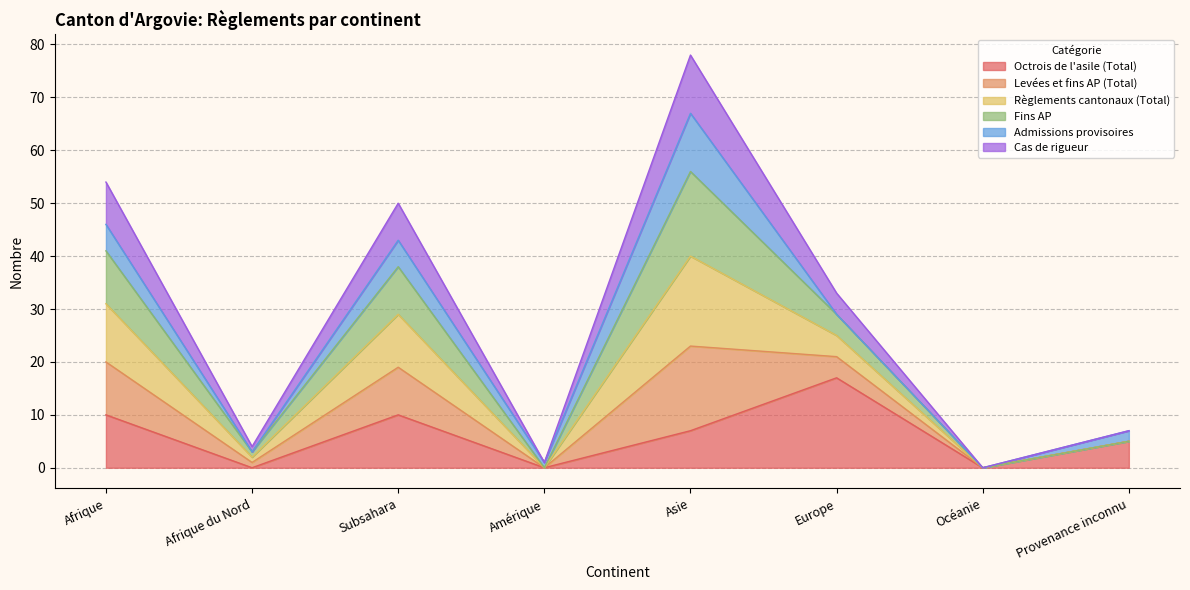

What position from the right is Asie?

4